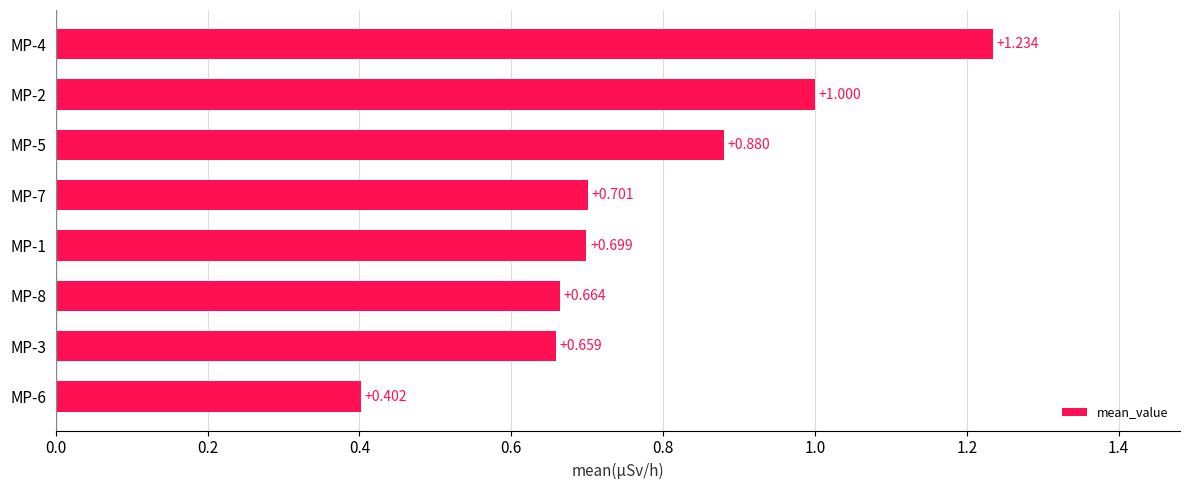

Are the bars horizontal?

Yes